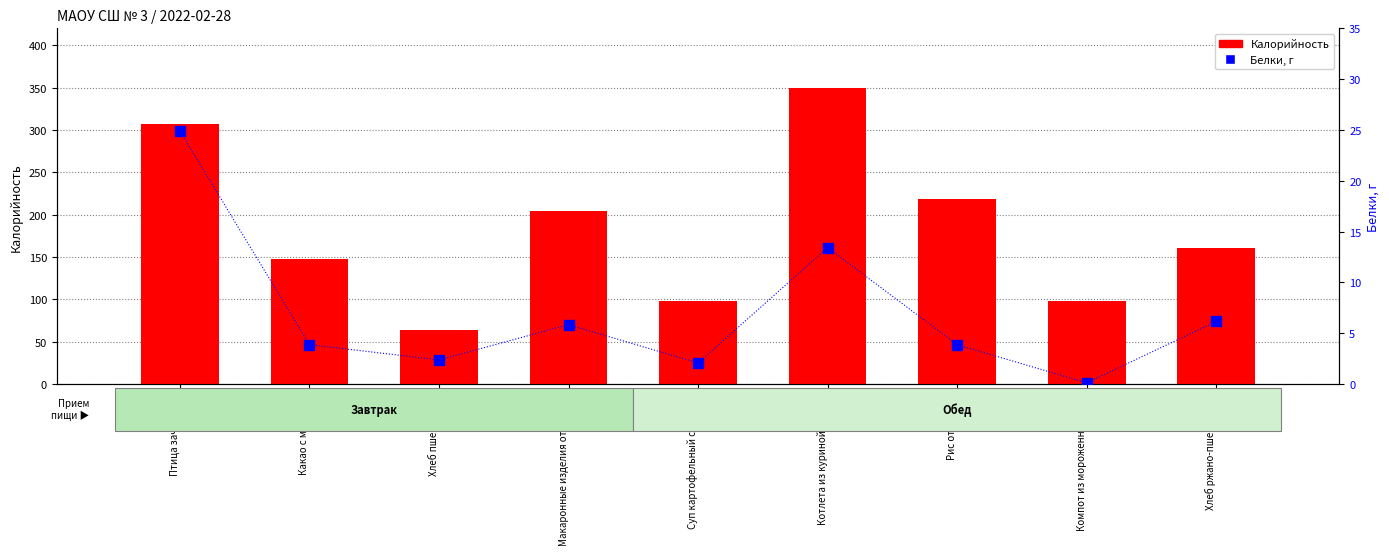

The Белки series shows 3.9 at Какао с молоком. True or false?

True